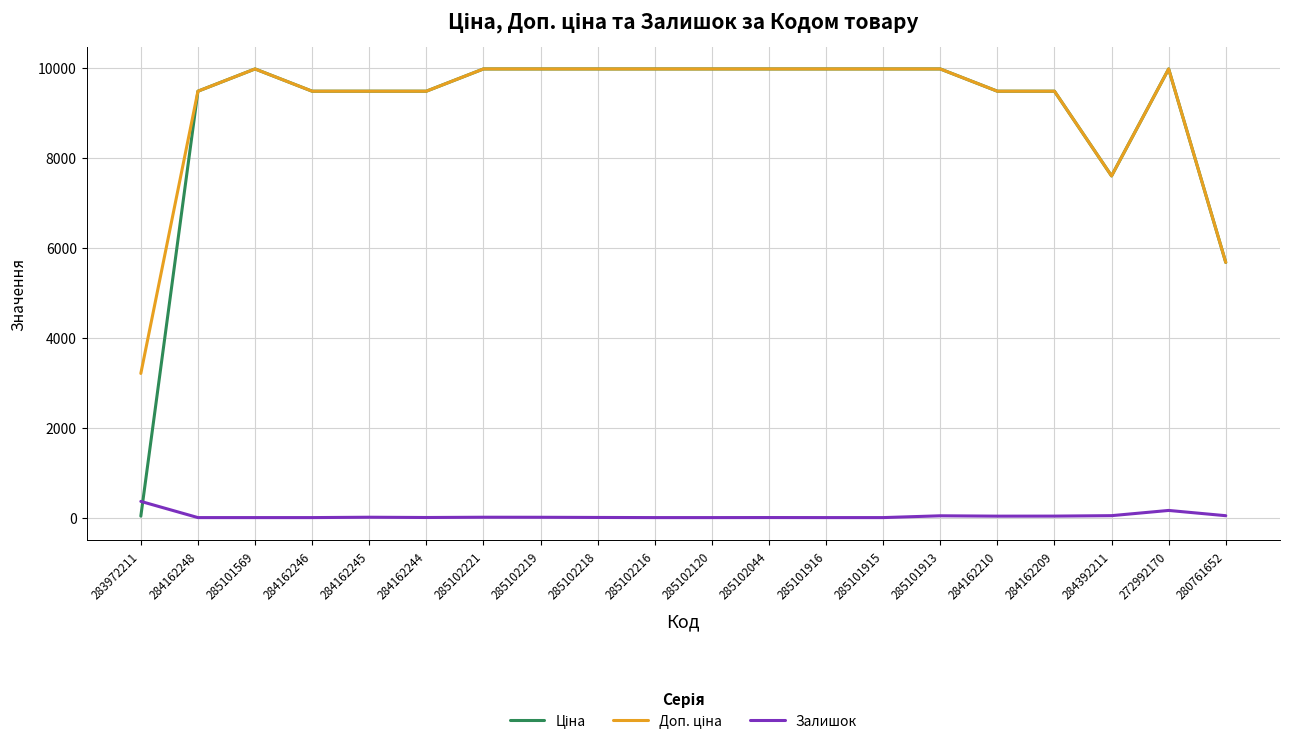

What is the maximum value shown in the chart?

9975.0